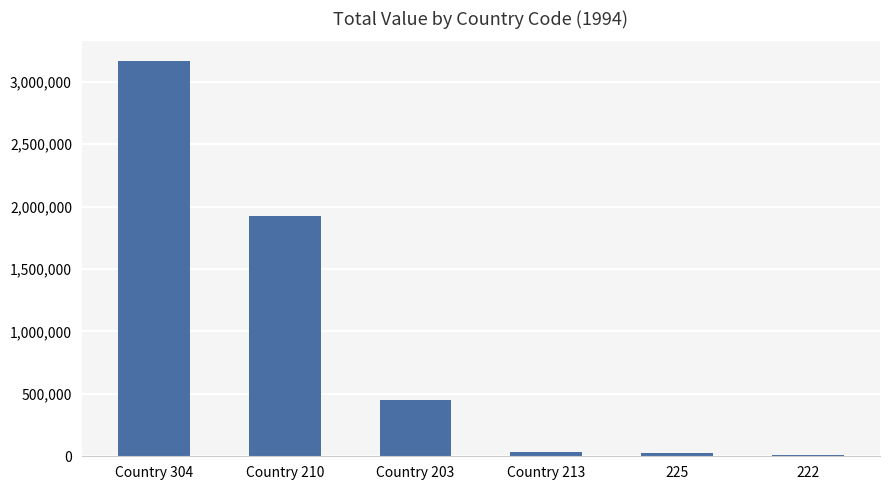

The chart shows a value of 1927313 at Country 210. True or false?

True